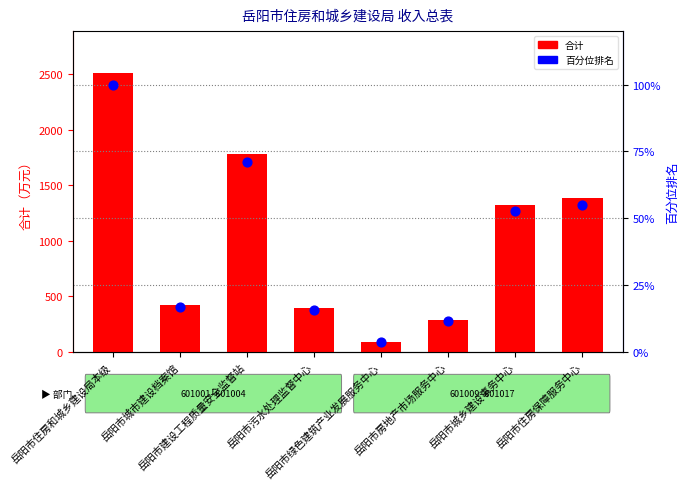

Which series has the widest spread of Y values?

合计